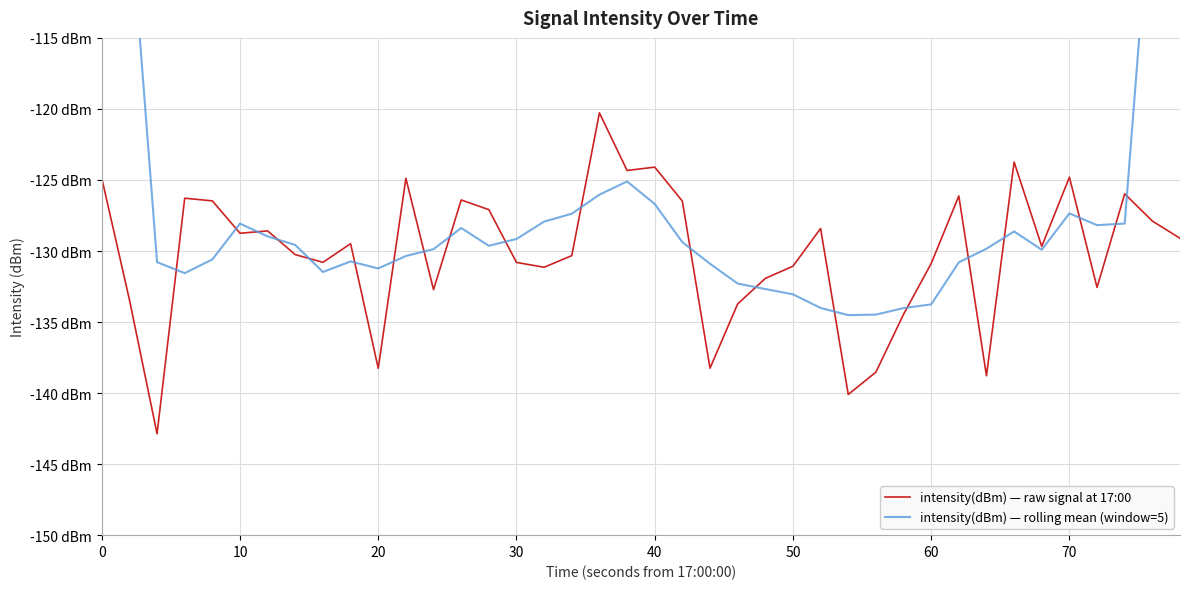

What is the average value of the intensity(dBm) — raw signal at 17:00 series?

-130.1